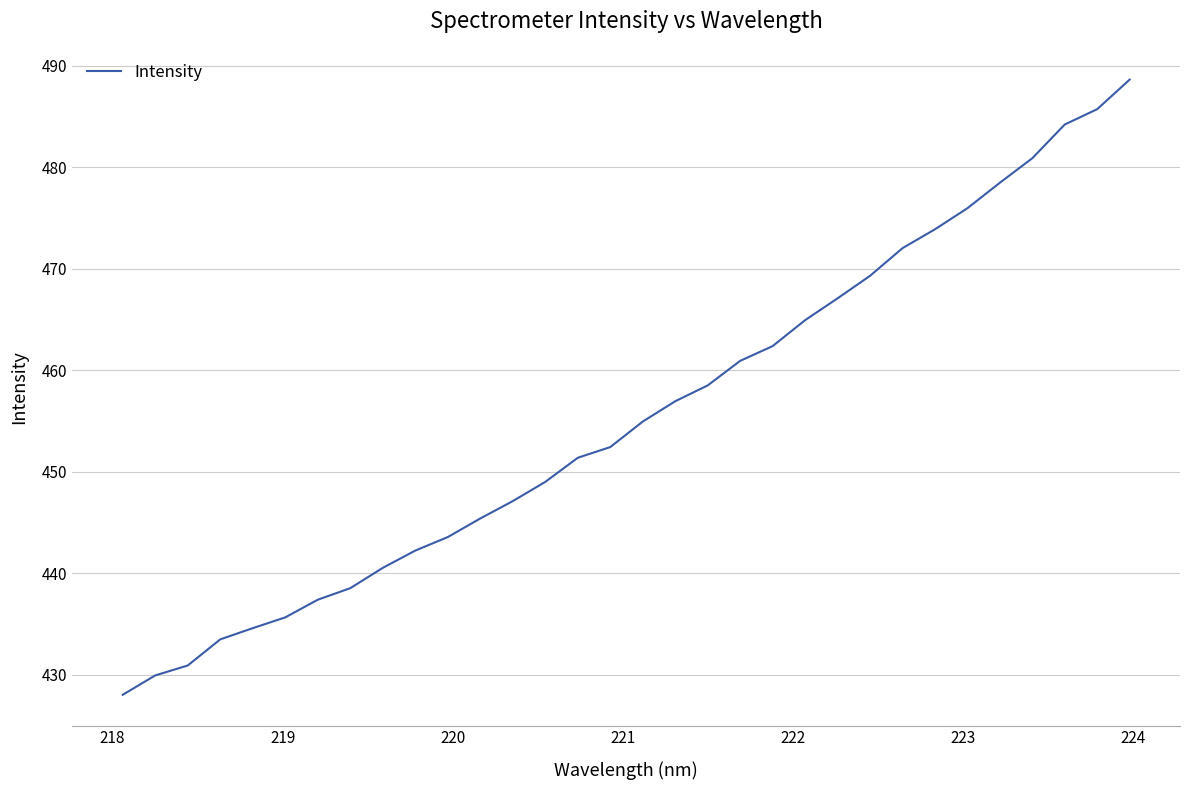

What is the smallest value displayed?

428.0